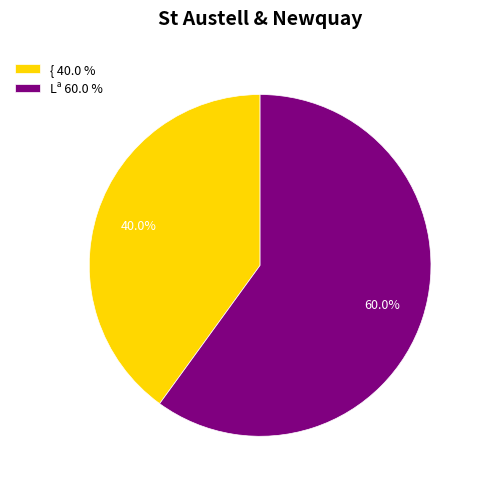

The Lª slice represents 60% of the pie. True or false?

True